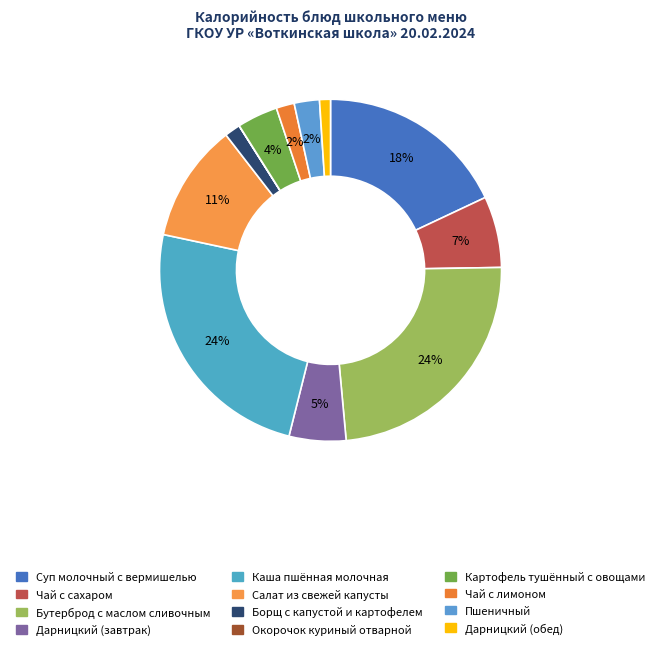

Is there a majority slice in this chart?

No